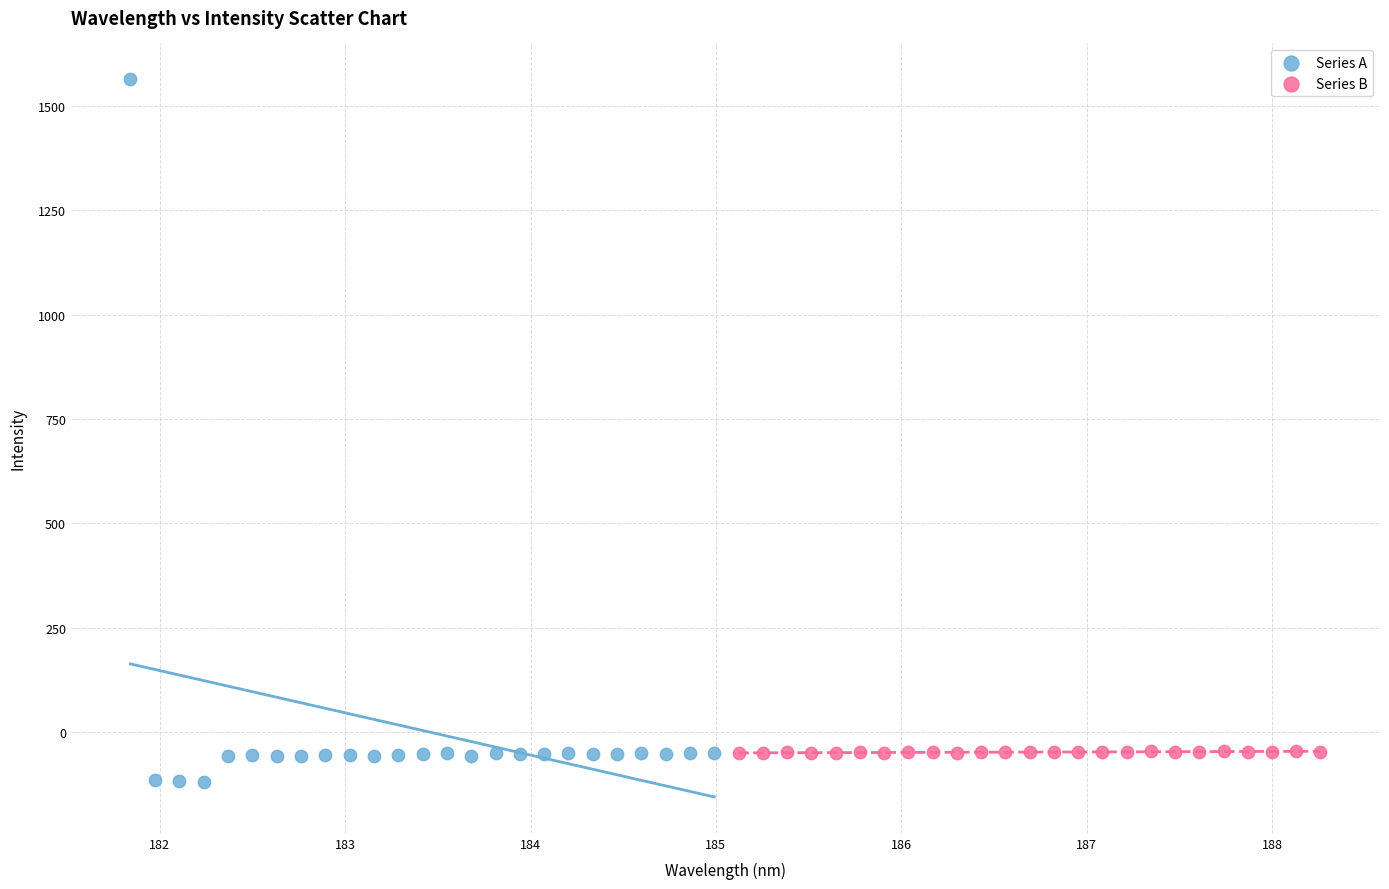

Which series has the widest spread of Y values?

Series A